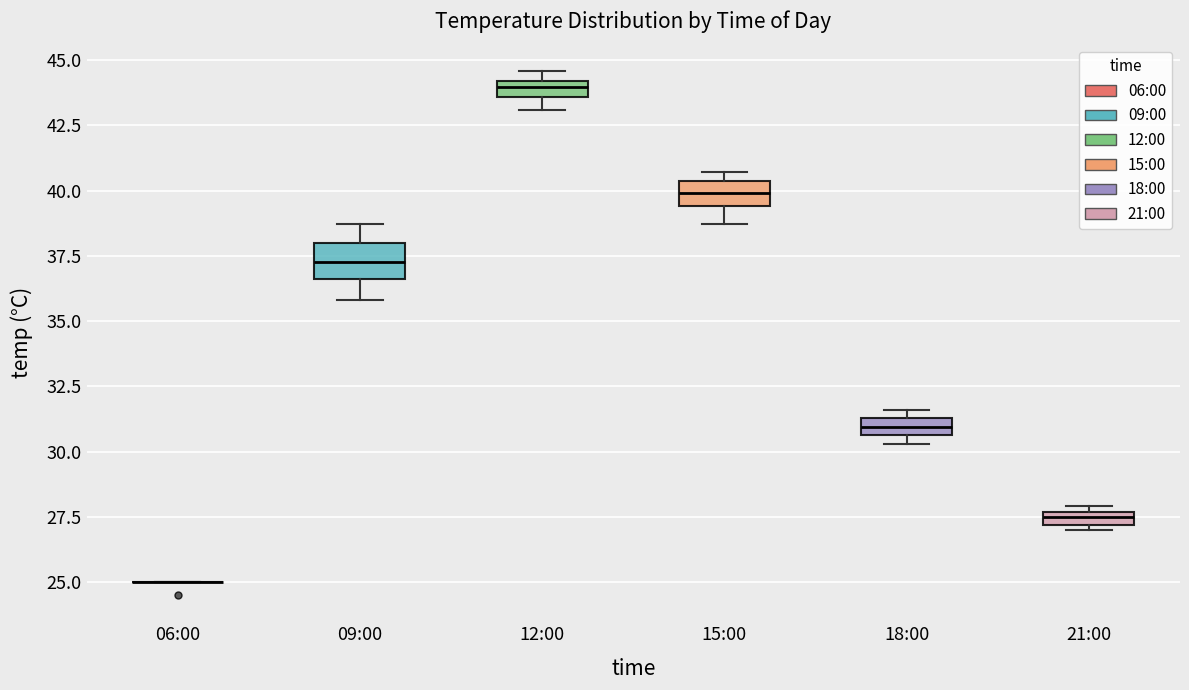

Where is the lower edge of the box for 12:00 on the y-axis? The values are not printed on the chart, so give them approximately, as read against the axis.

43.5